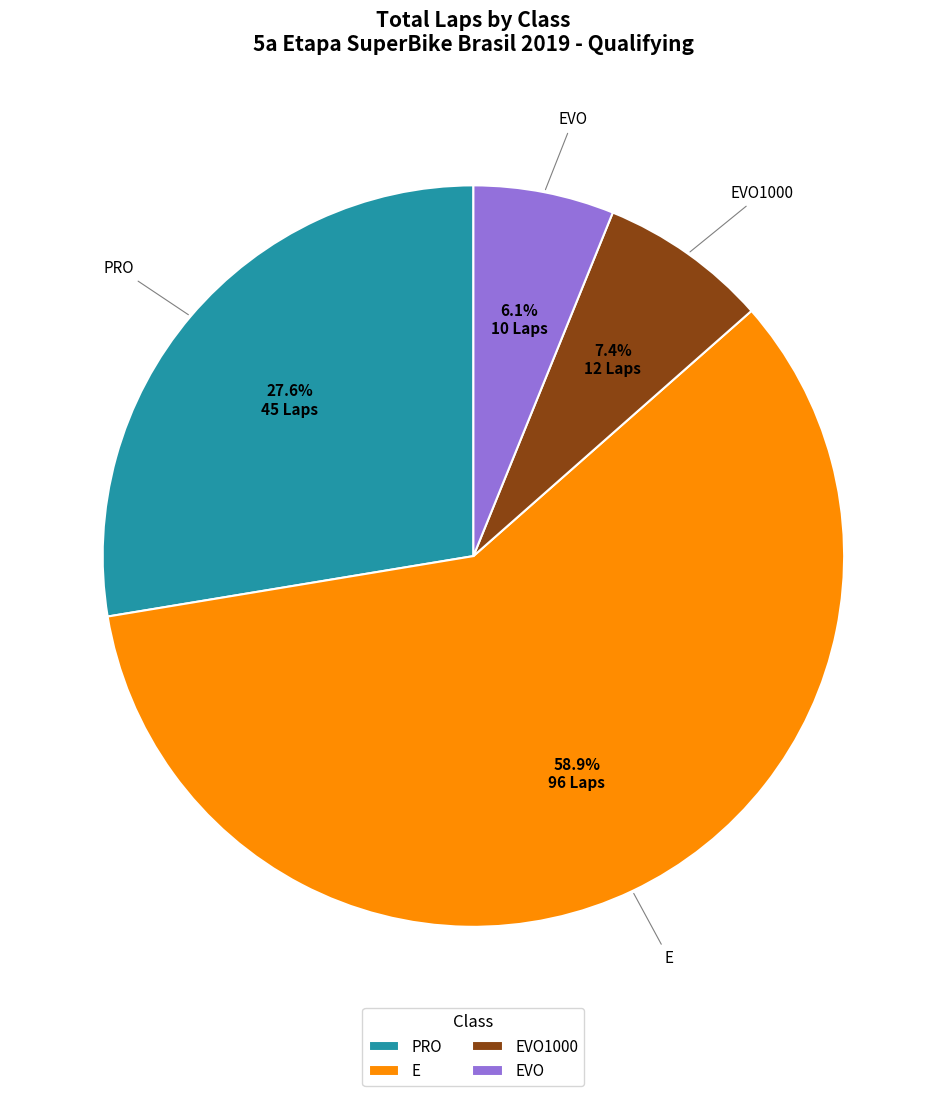

To the nearest percent, what is the difference between the largest and smallest slice percentages?

53%